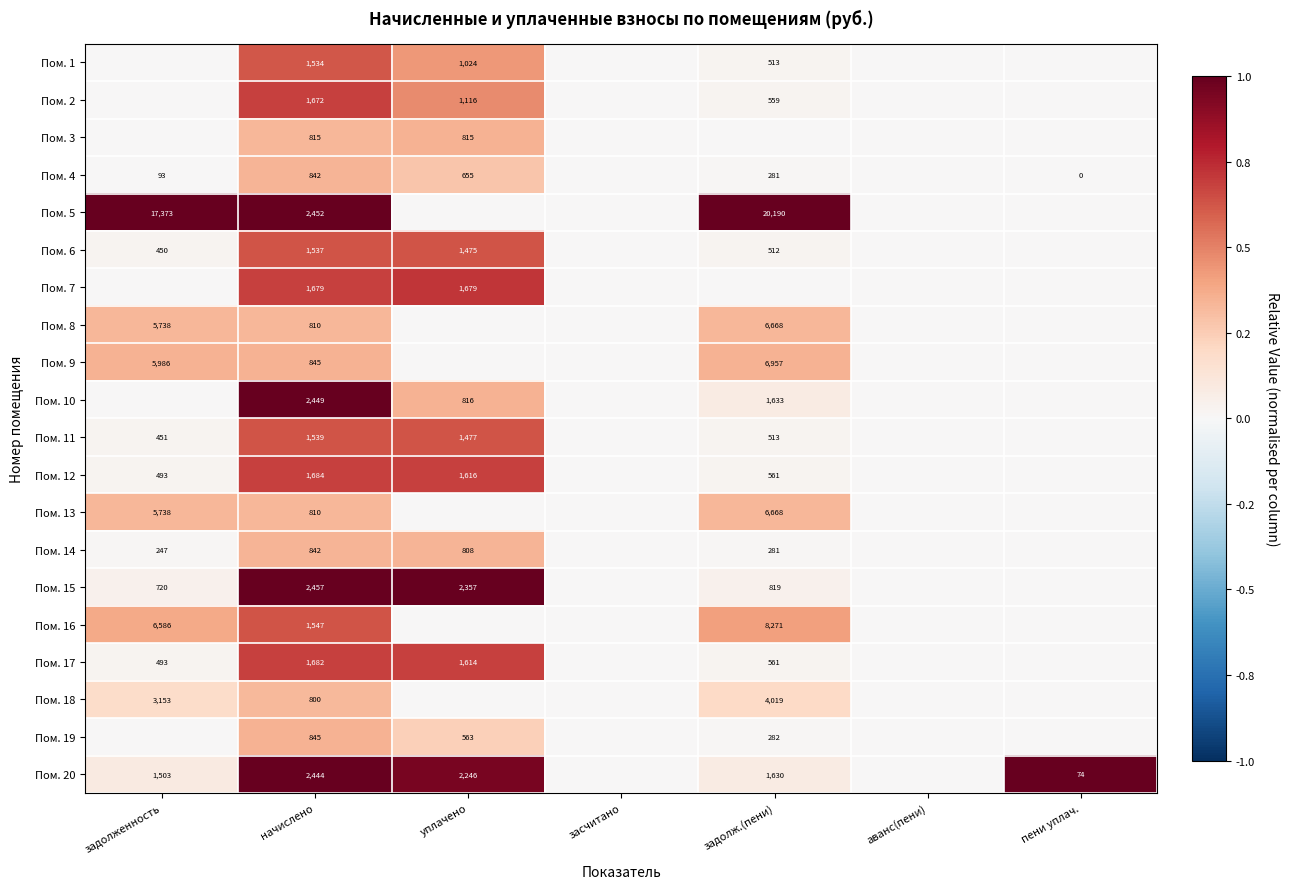

The Пом. 8 series shows 6668 at задолж.(пени). True or false?

True